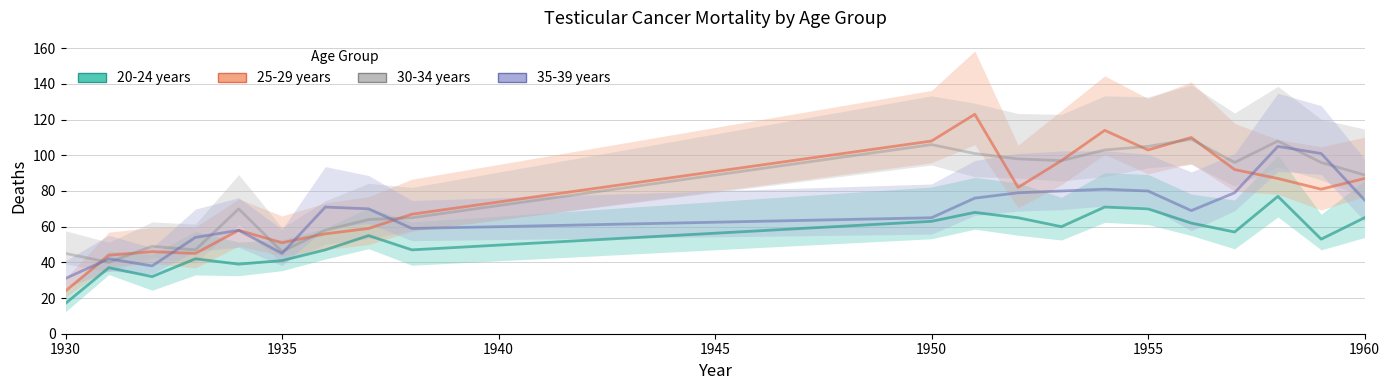

Which series changed the most between 7 and 18?

30-34 years